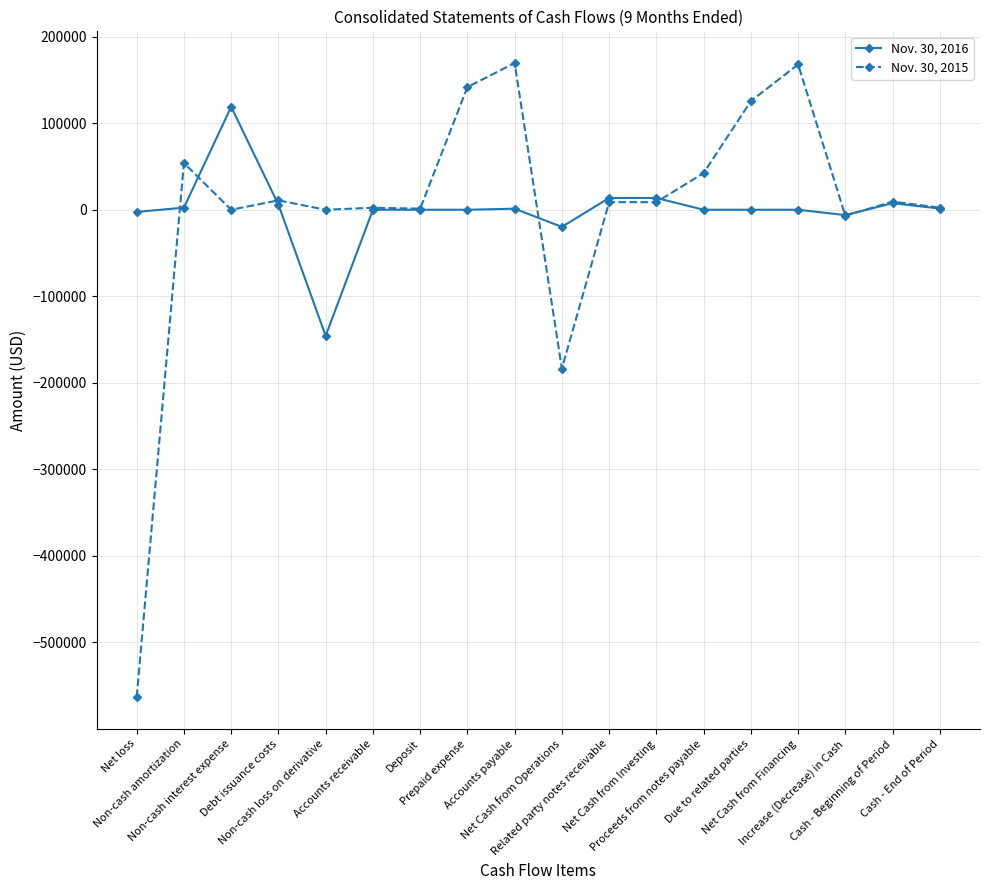

Which series has the largest range (max minus min)?

Nov. 30, 2015